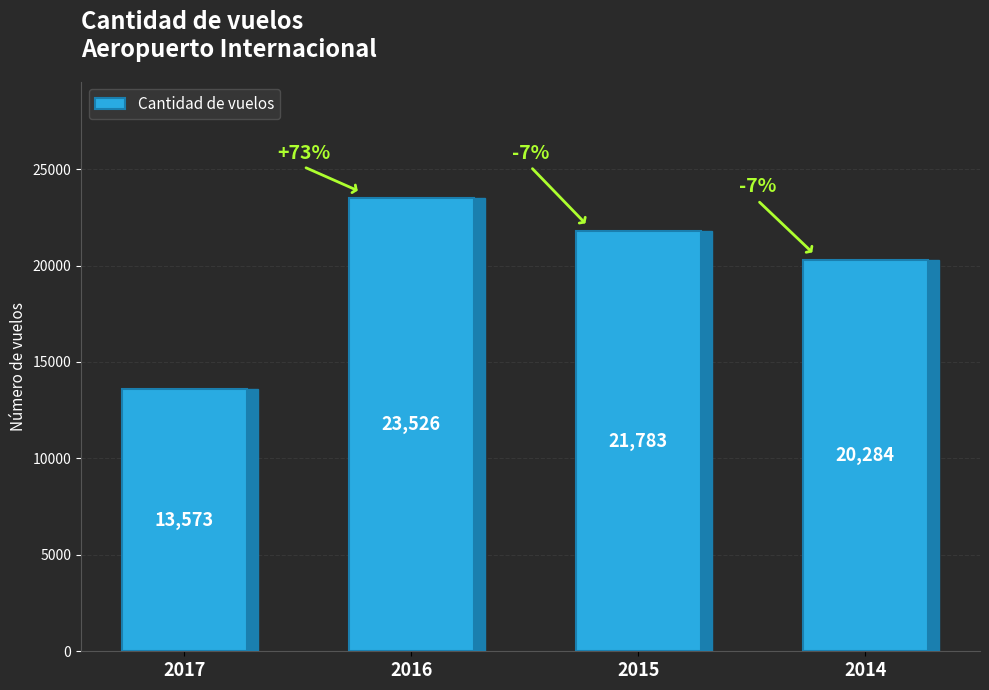

The value at 2017 is 13573. True or false?

True